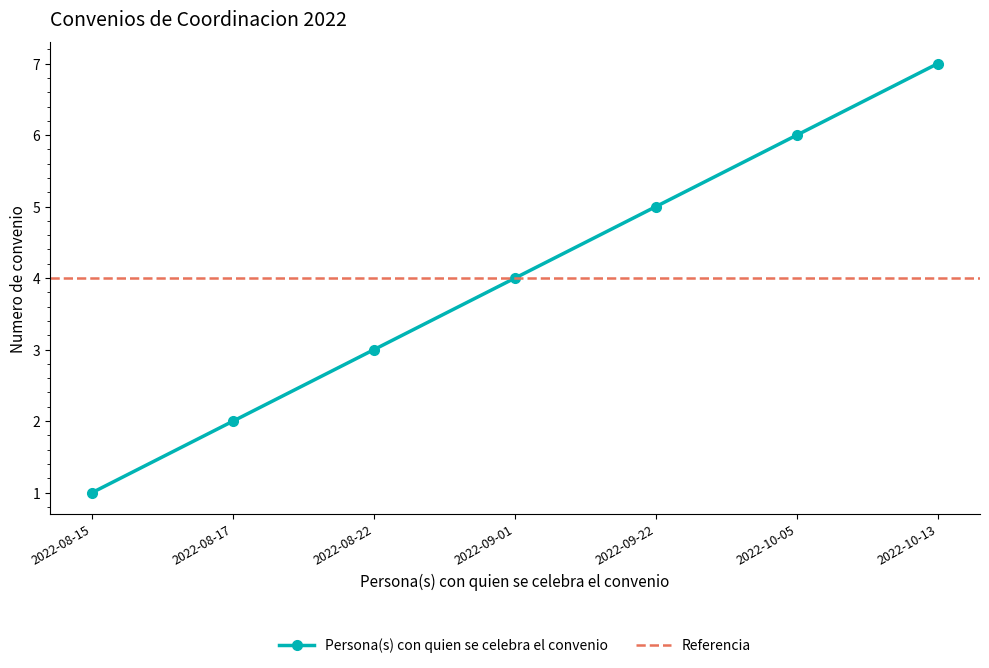

At which label is the value closest to 4?

2022-09-01